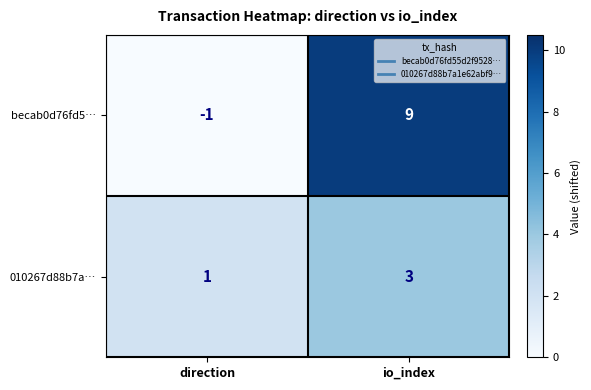

Which series has the largest total across all categories?

becab0d76fd5…